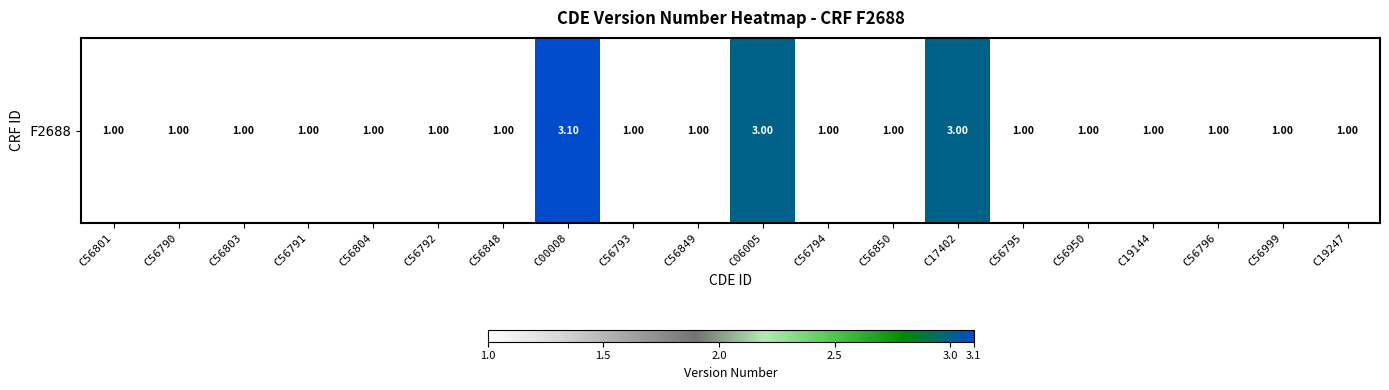

What is the average value?

1.3